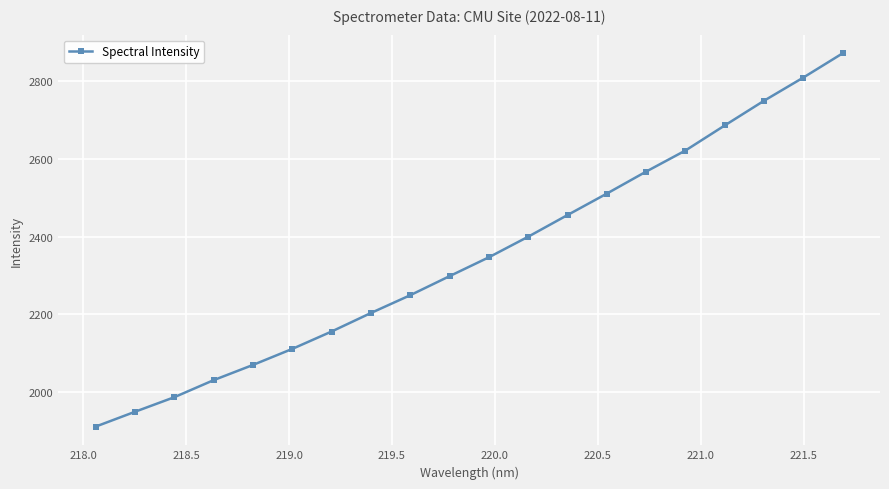

True or false: the data has more than 2 interior local peaks.

False